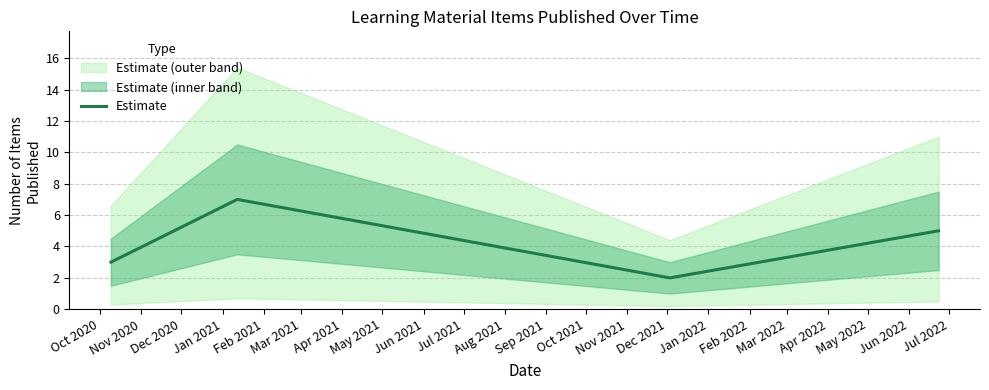

What is the average value?

4